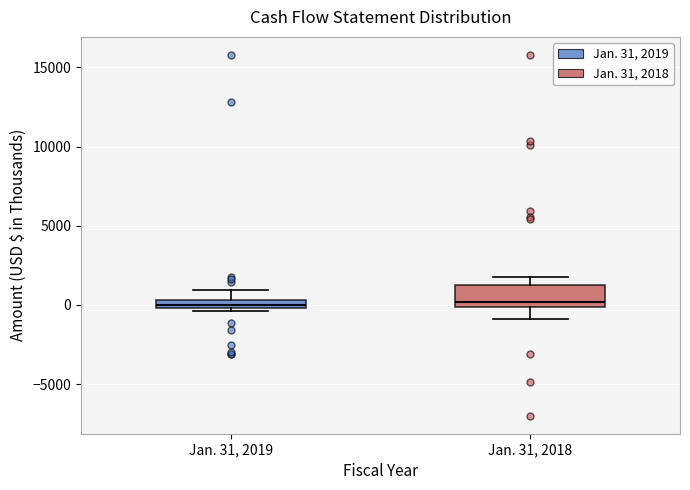

Which box is the tallest, from its lower edge to its upper edge?

Jan. 31, 2018